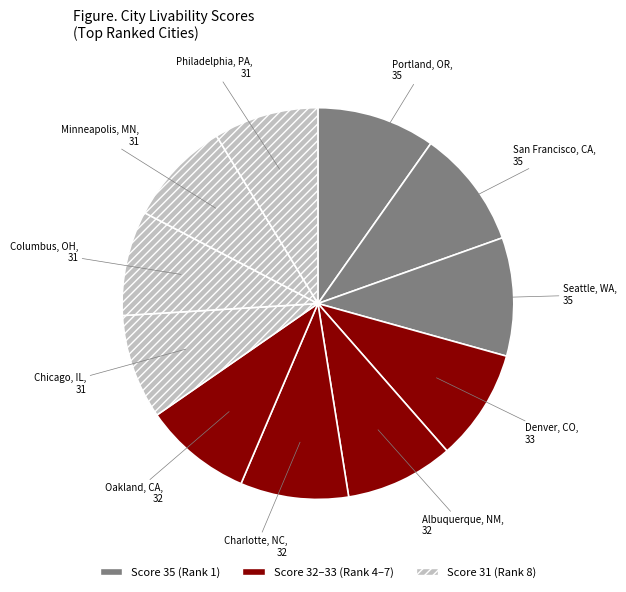

Is it true that Portland, OR is 10% of the pie?

True